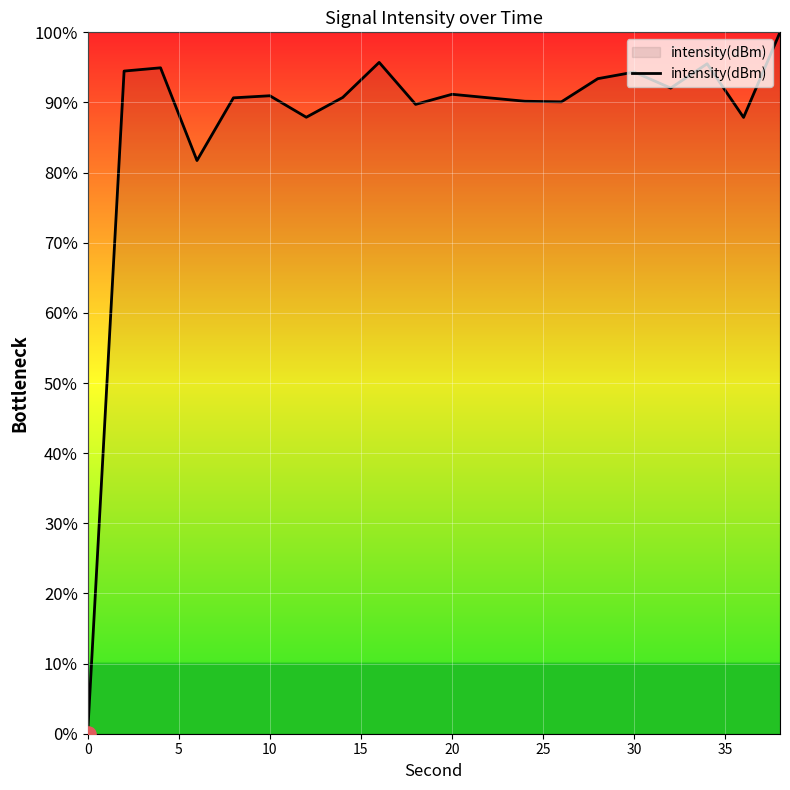

What is the difference between the maximum and minimum values?

100.0